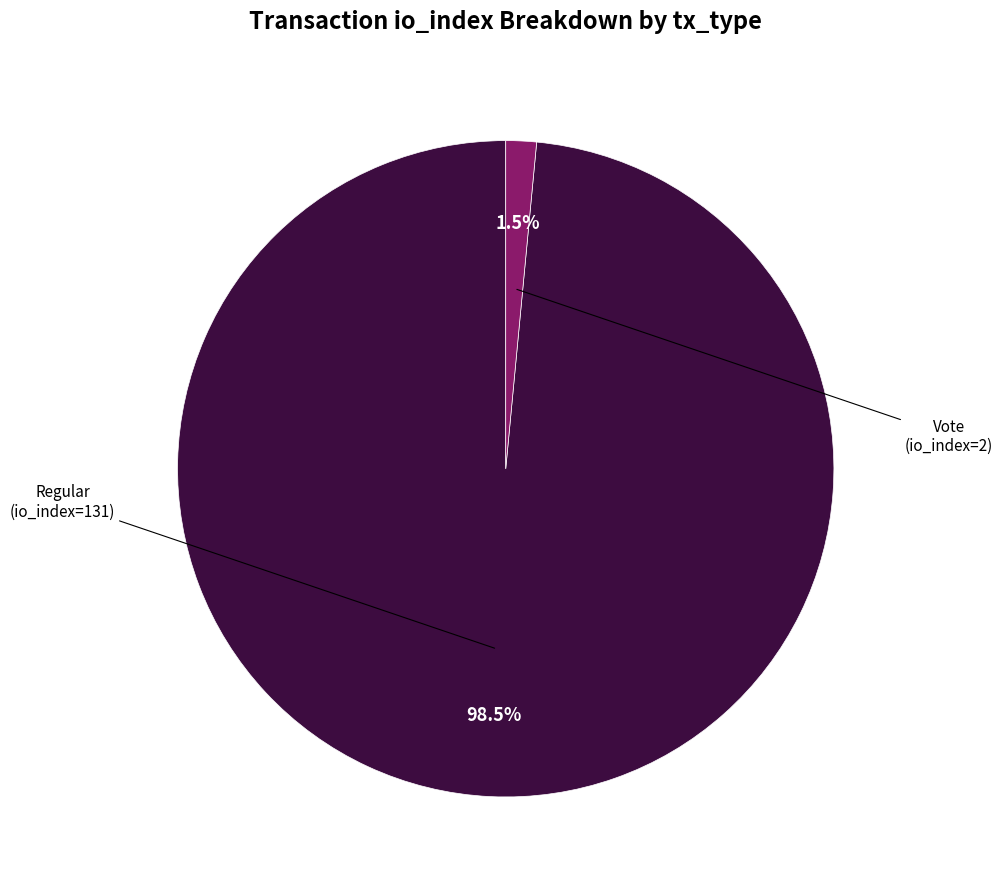

Count the number of slices in the pie.

2